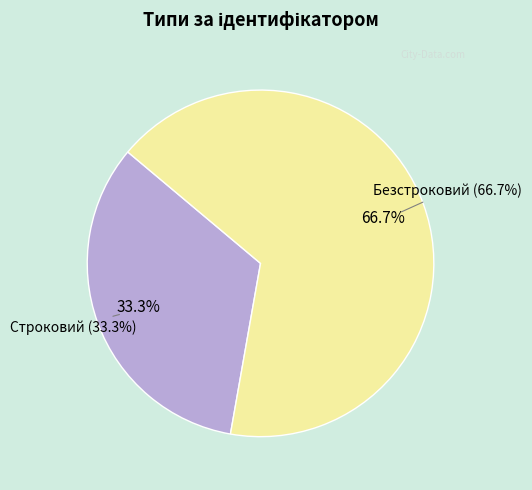

What percentage is the Безстроковий slice, to the nearest percent?

67%